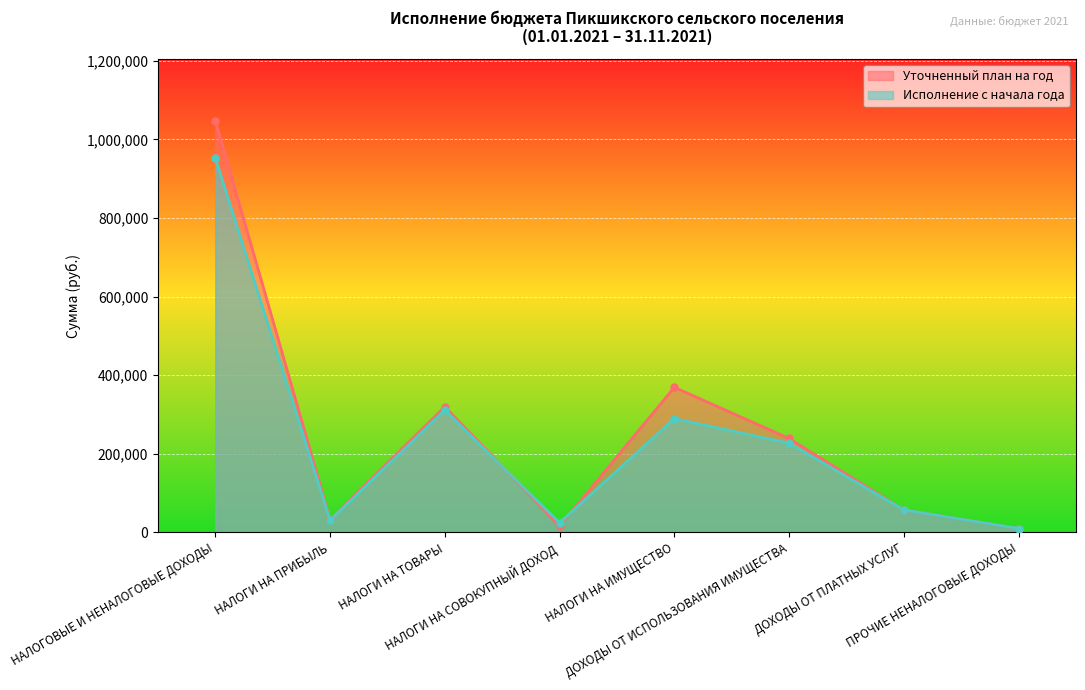

How many interior local valleys does the Исполнение с начала года series have?

2